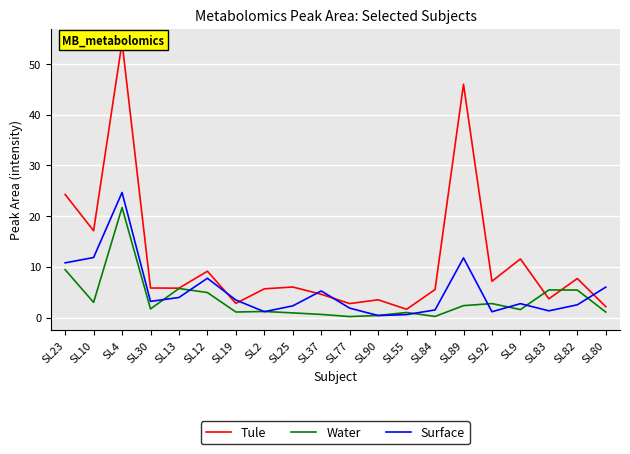

What is the difference between the second highest and minimum values in the Surface series?

11.4